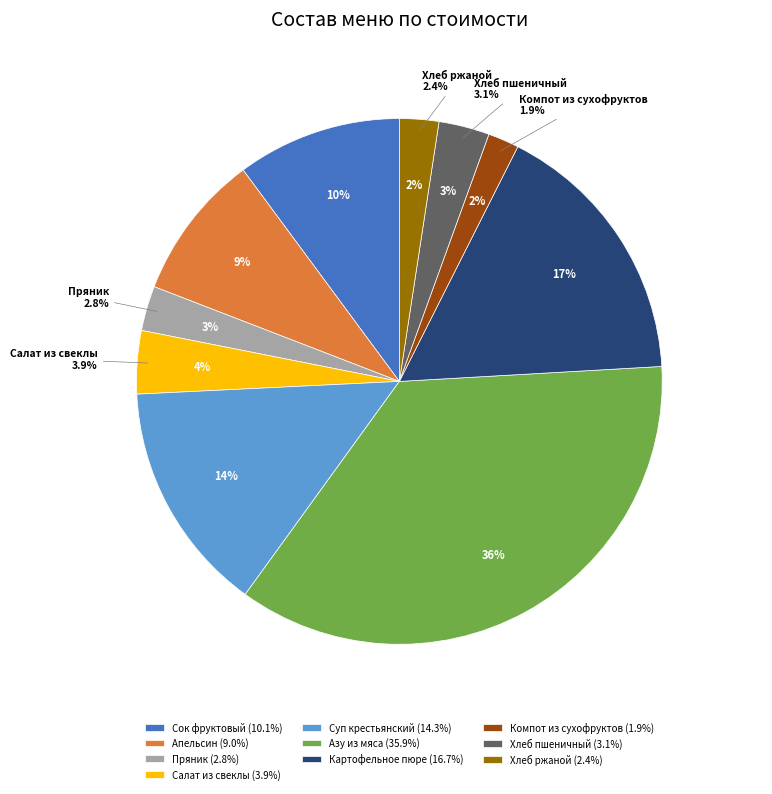

How many slices are in this pie chart?

10